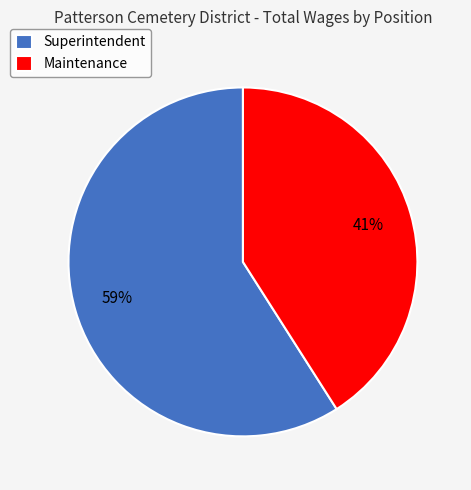

To the nearest percent, what is the average slice percentage?

50%